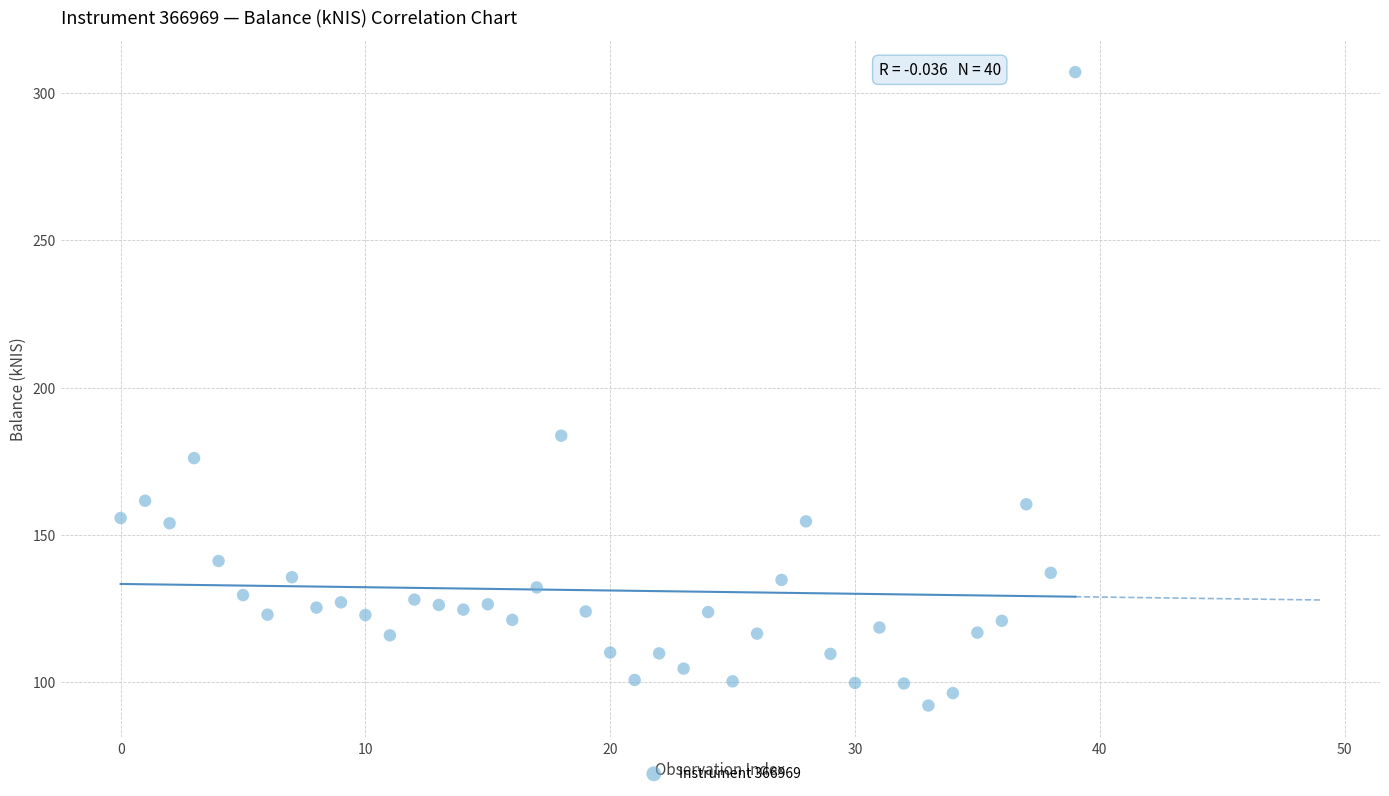

What Y value in the scatter plot is closest to 199?

183.7